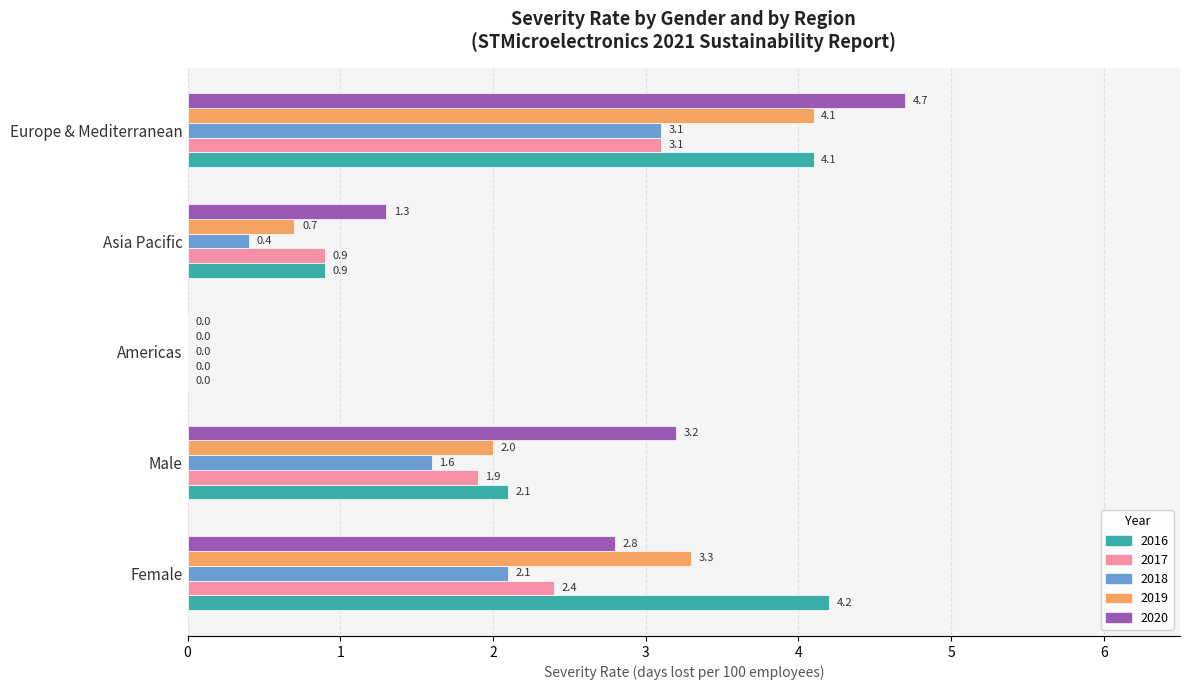

What is the difference between the 2018 values at Male and Asia Pacific?

1.2